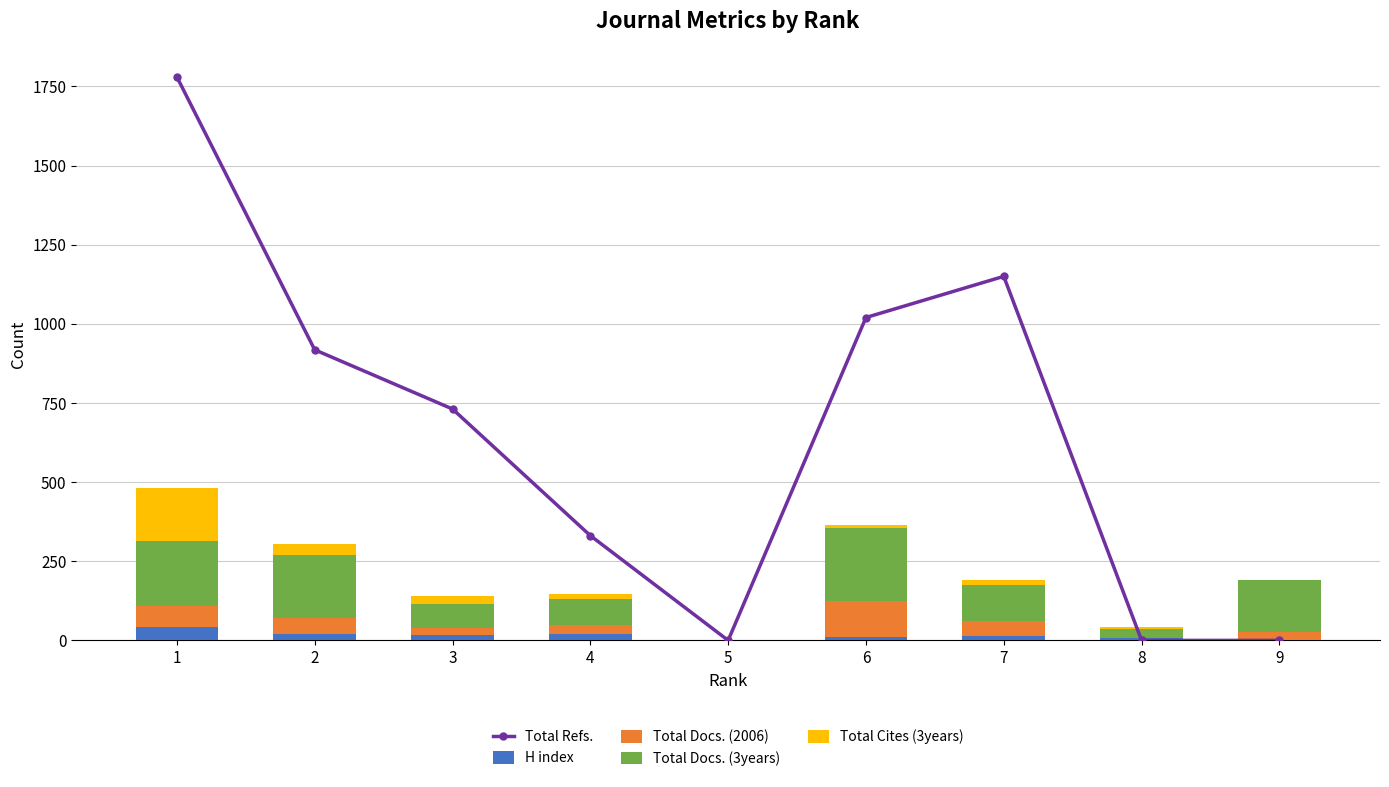

Where is Total Cites (3years) nearest to the value 83?

2